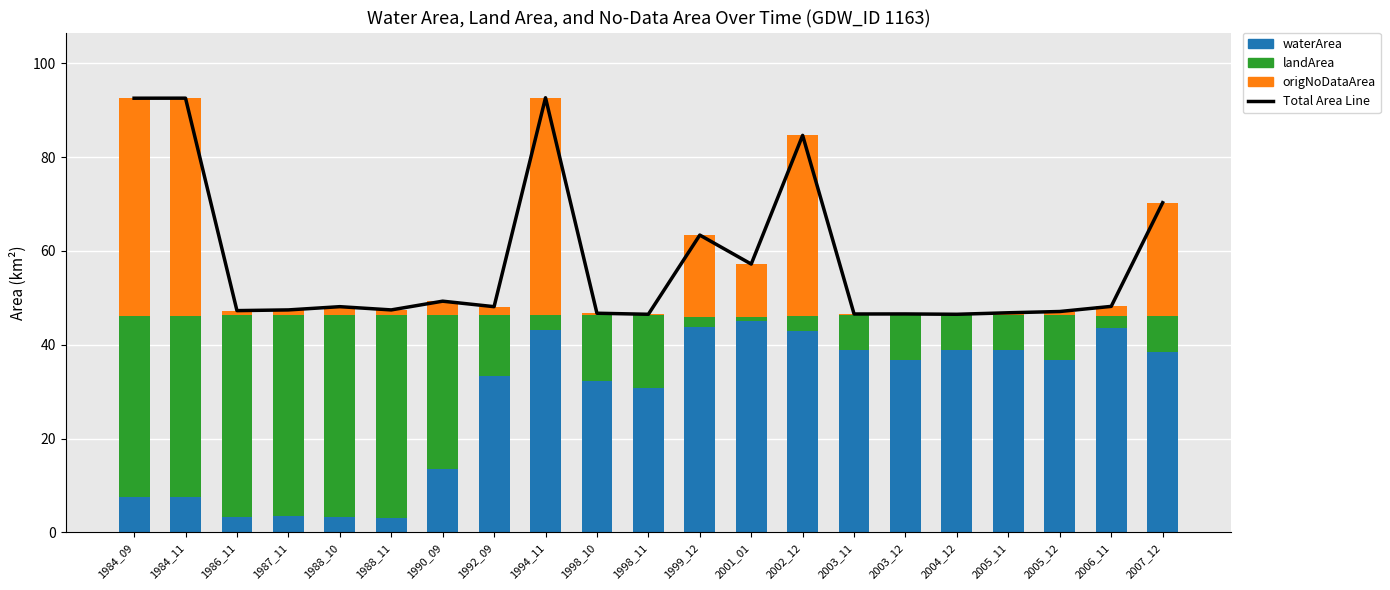

What is the maximum value for waterArea?

45.0